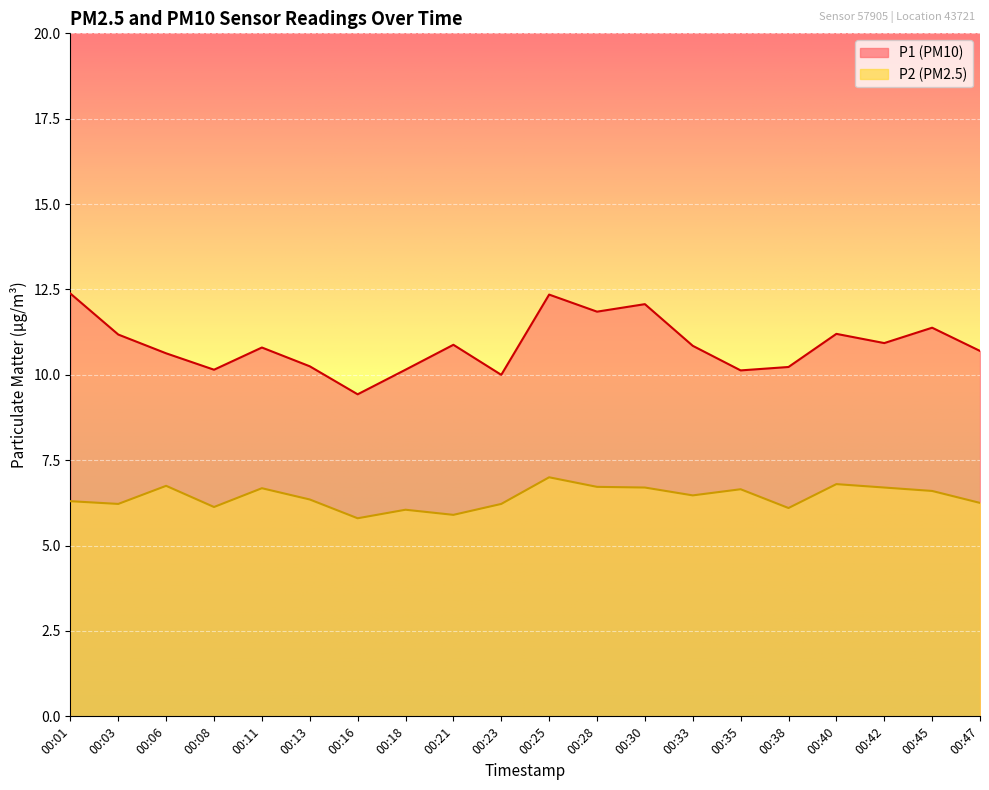

Which category has the lowest value across all series?

00:16